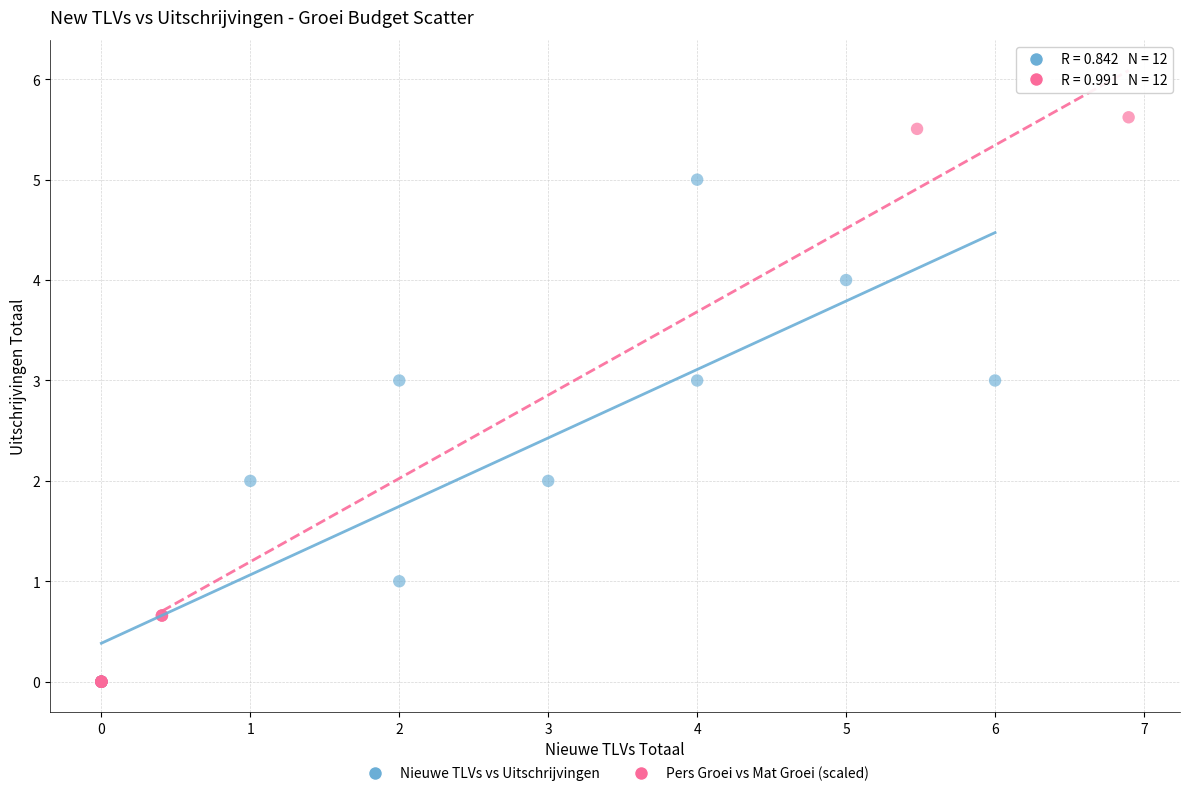

Which series contains the highest Y value?

Pers Groei vs Mat Groei (scaled)